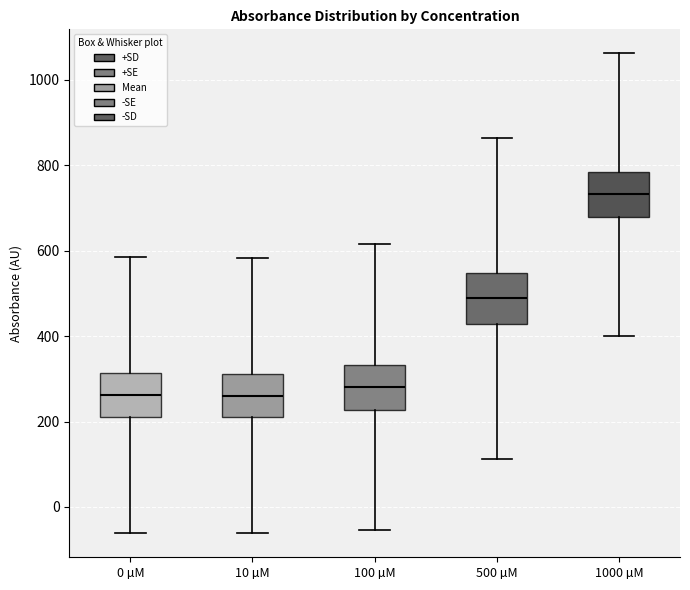

Reading left to right, read every box against the y-axis: the position of its median line, the range the box covers, and the ends of its whiskers. The values are not printed on the chart, so give them approximately, as read against the axis.

0 µM: median 260, box 220 to 320, whiskers -60 to 580
10 µM: median 260, box 200 to 320, whiskers -60 to 580
100 µM: median 280, box 220 to 340, whiskers -60 to 620
500 µM: median 480, box 420 to 540, whiskers 120 to 860
1000 µM: median 740, box 680 to 780, whiskers 400 to 1060